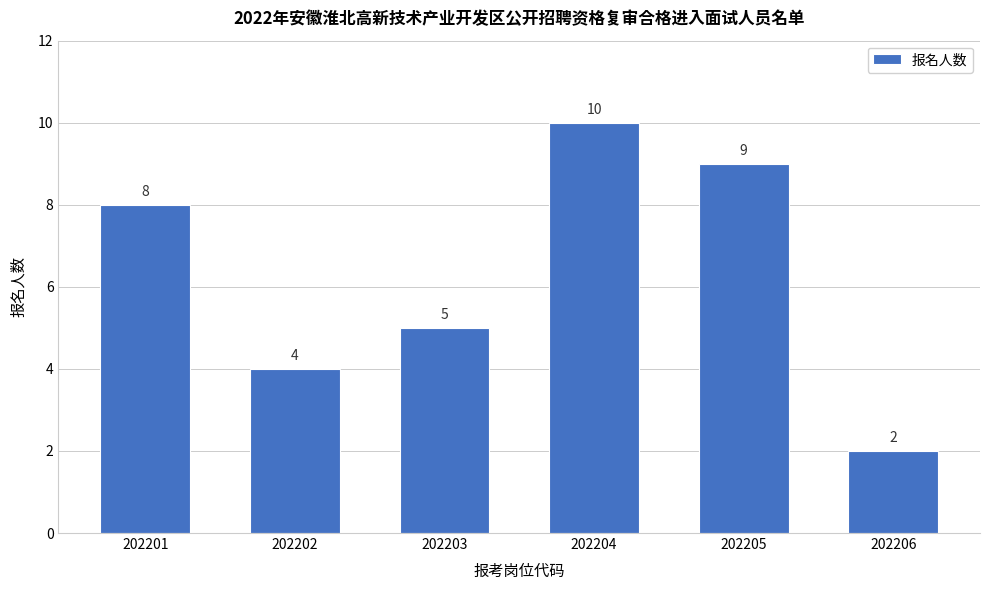

Reading left to right, list all the values displayed in this chart.

8	4	5	10	9	2